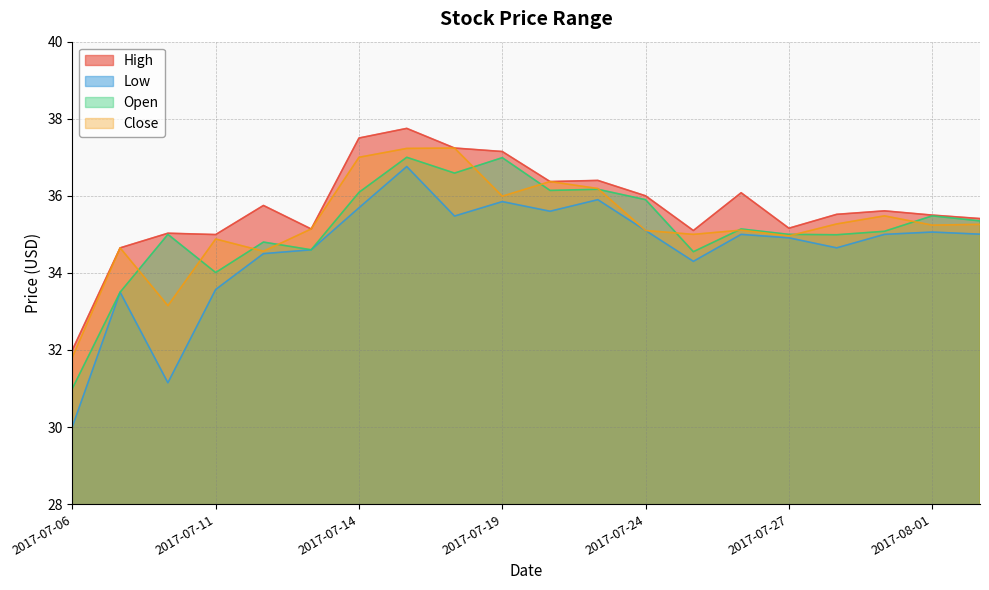

What is the total value across all series at 2017-08-02?

141.0